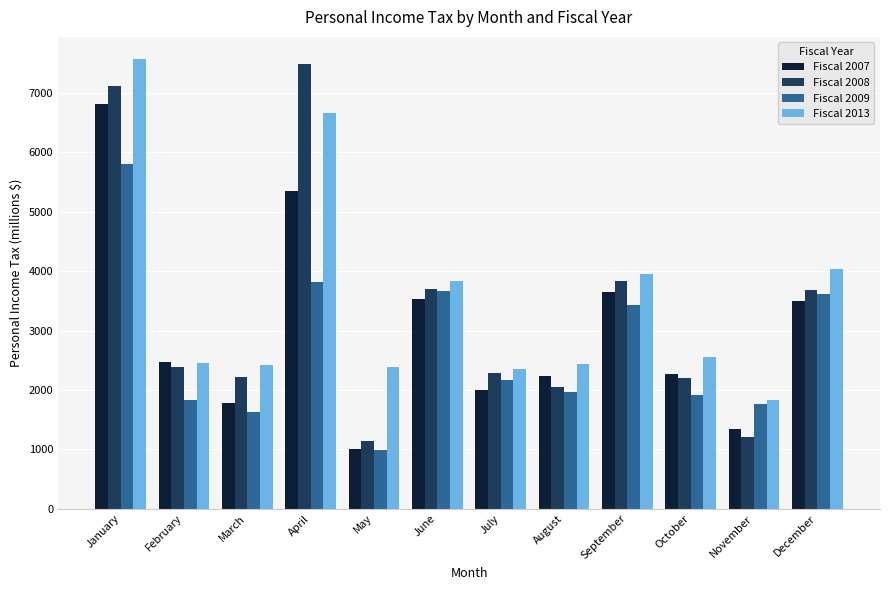

At how many categories does at least one series exceed 7168?

2